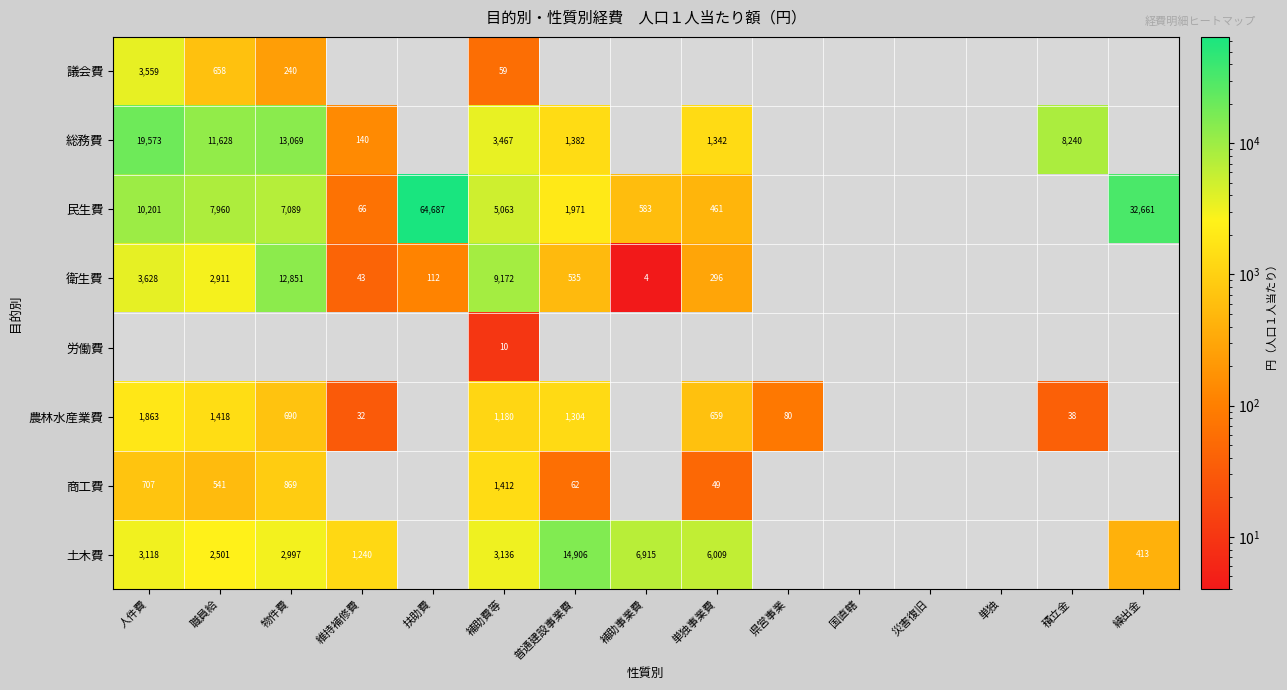

Is the value of 農林水産業費 at 普通建設事業費 greater than the value of 衛生費 at 物件費?

No